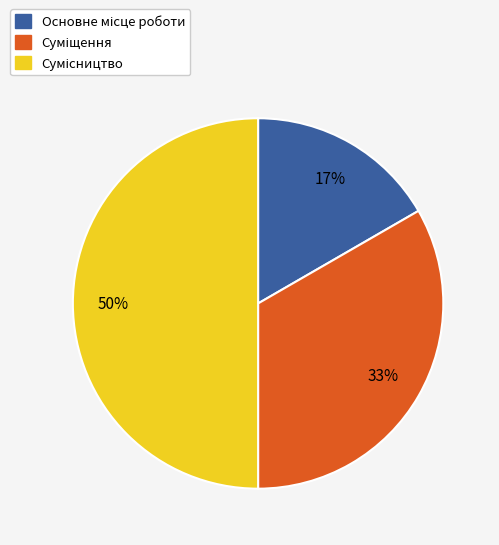

How many slices are in this pie chart?

3